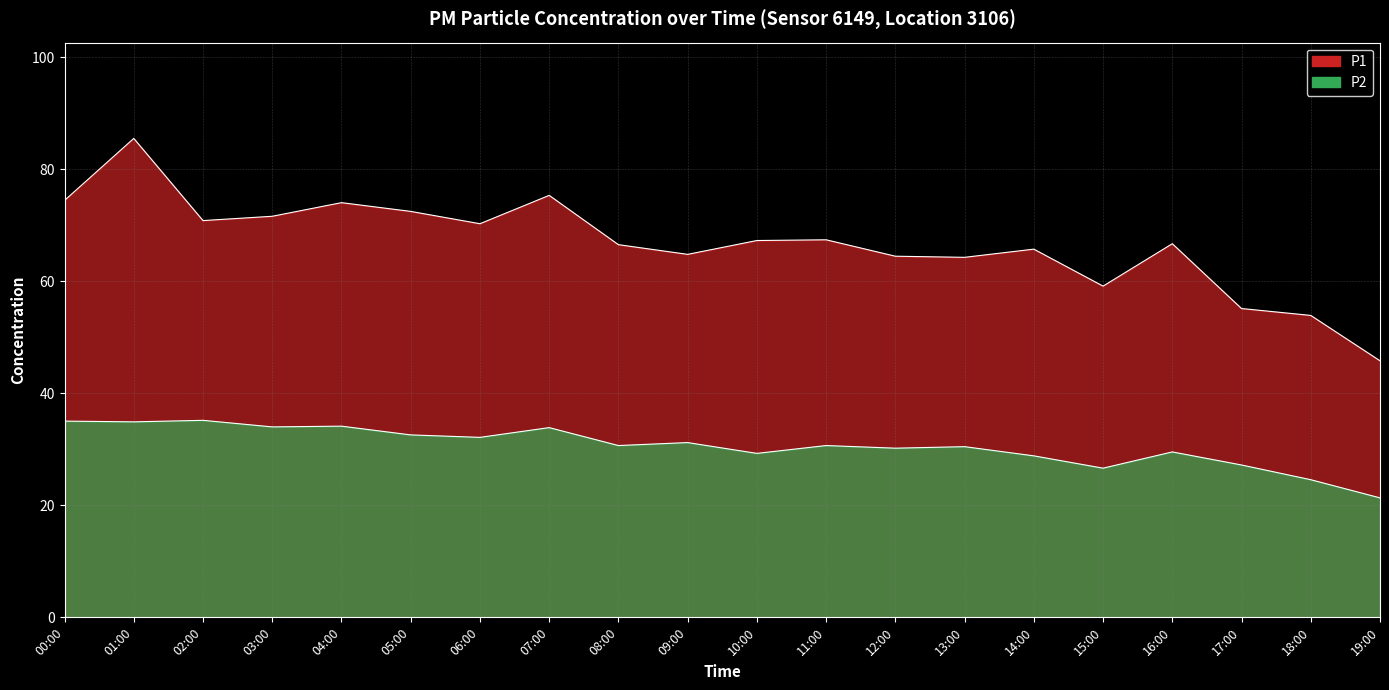

How many data points in P1 are above 67?

10